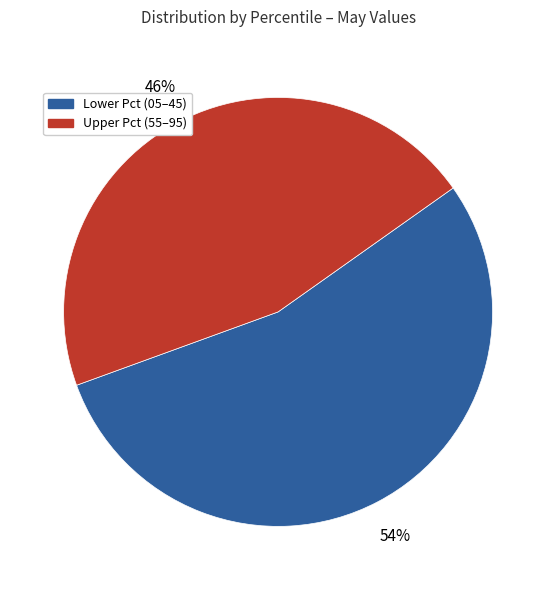

Does any single category account for the majority?

Yes